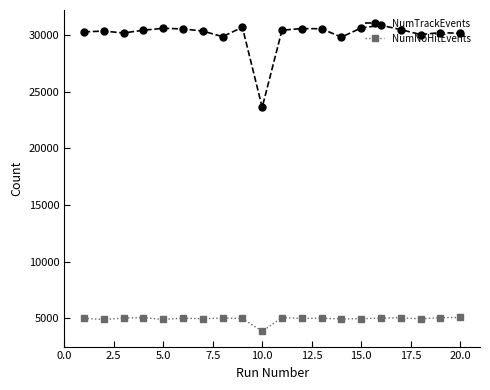

At how many categories does at least one series exceed 27802?

19